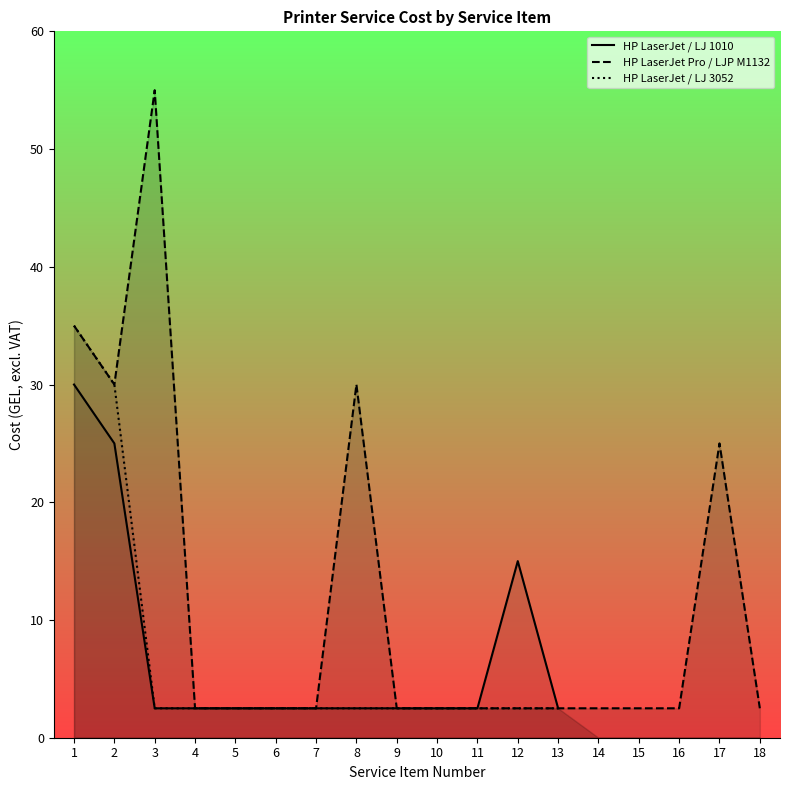

At how many categories does at least one series exceed 36?

1